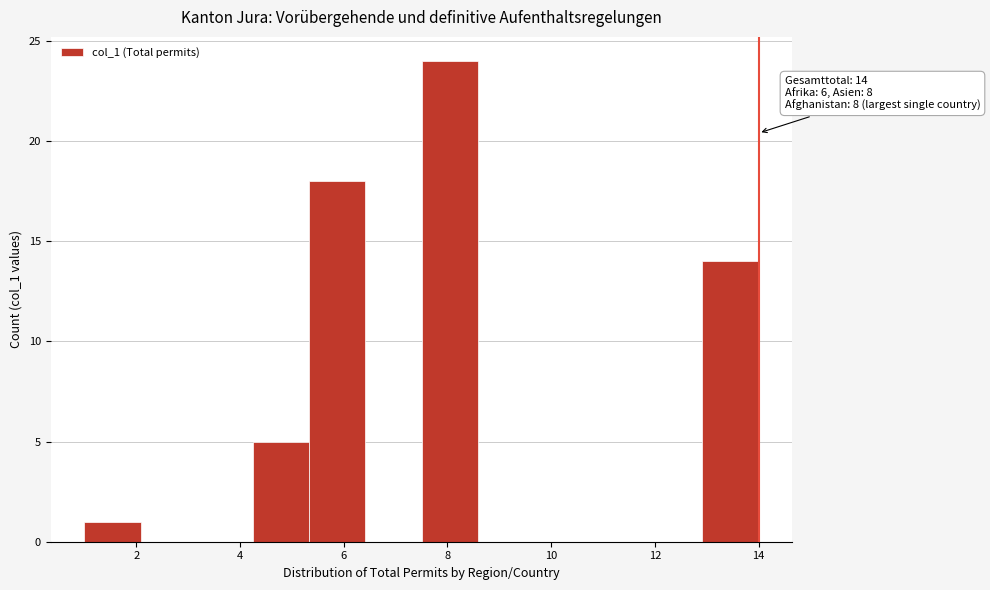

Which range on the x-axis has the tallest bar?

7.6 to 8.6